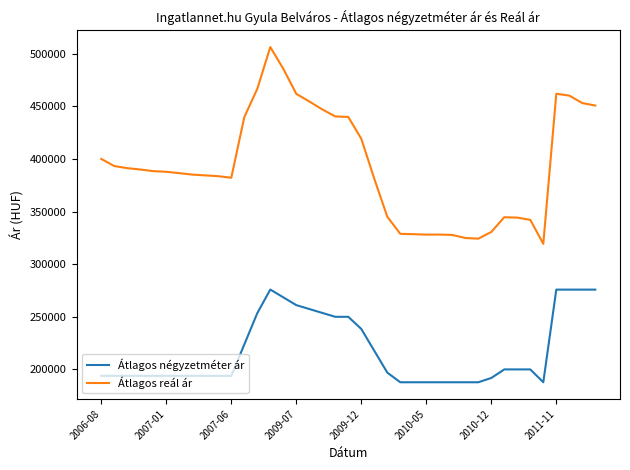

Is this an area chart (filled region under the line)?

No